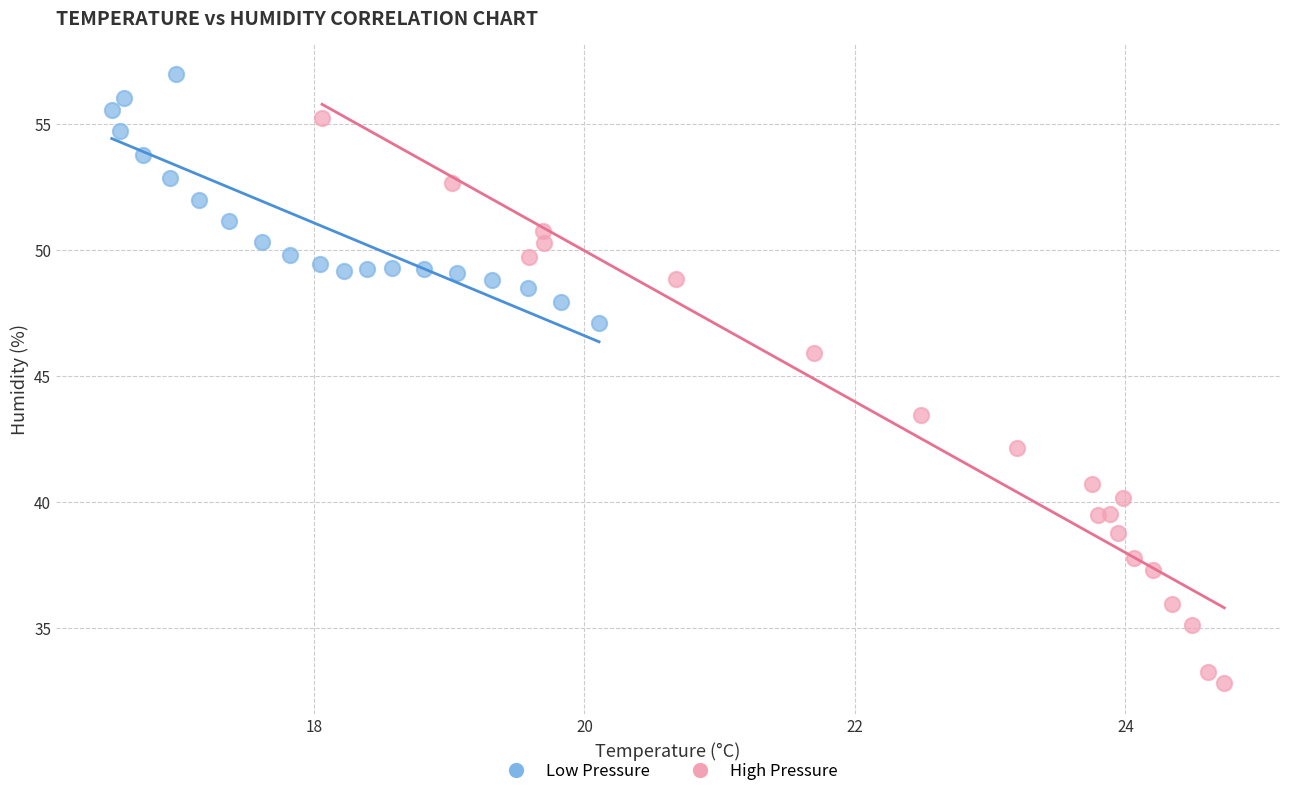

Which series reaches the minimum Y coordinate?

High Pressure